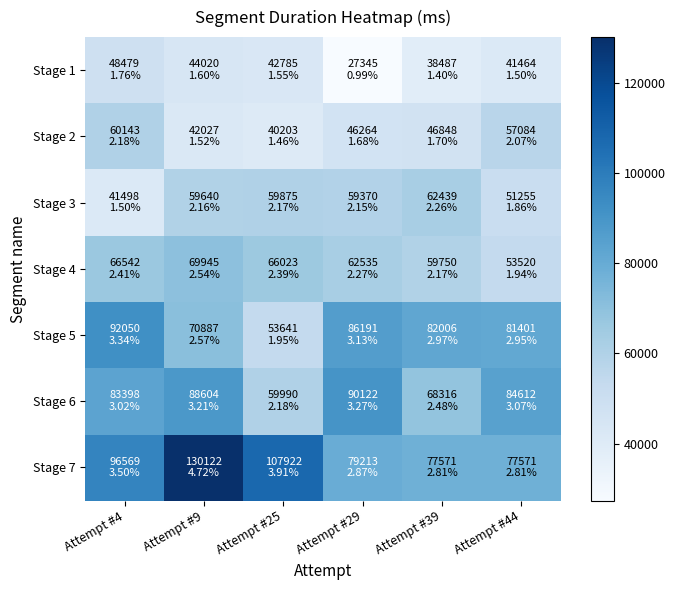

List the series in order of their peak value, highest first.

Stage 7, Stage 5, Stage 6, Stage 4, Stage 3, Stage 2, Stage 1